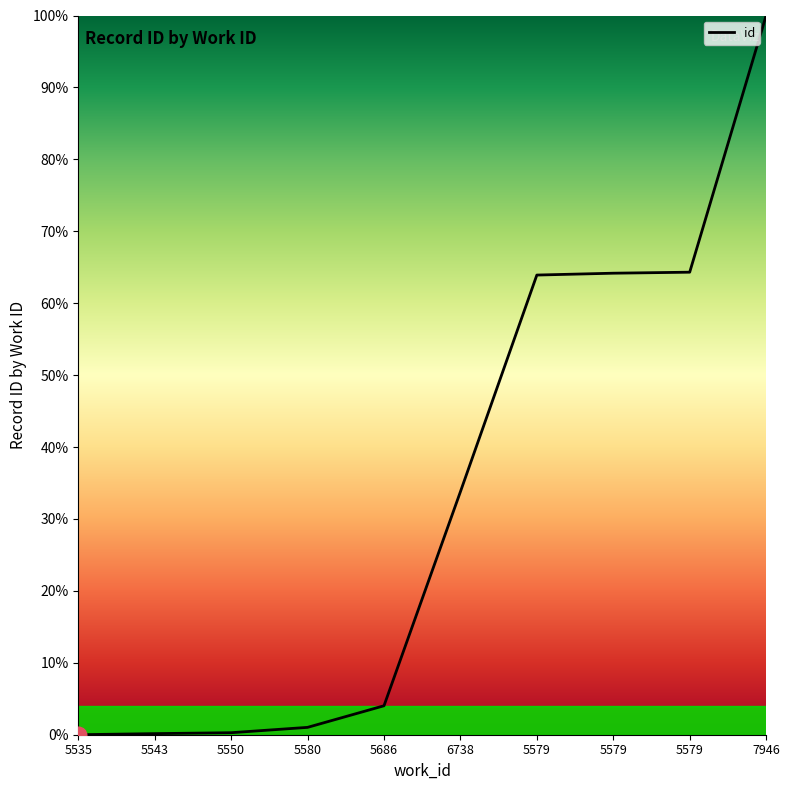

Is this an area chart (filled region under the line)?

Yes